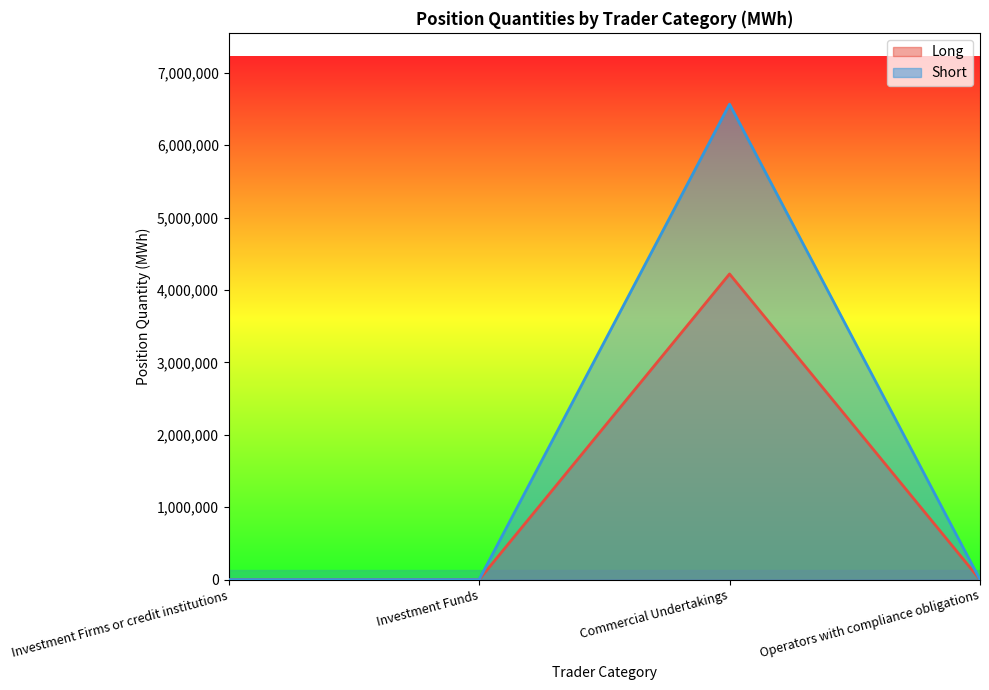

What position from the right is Investment Funds?

3